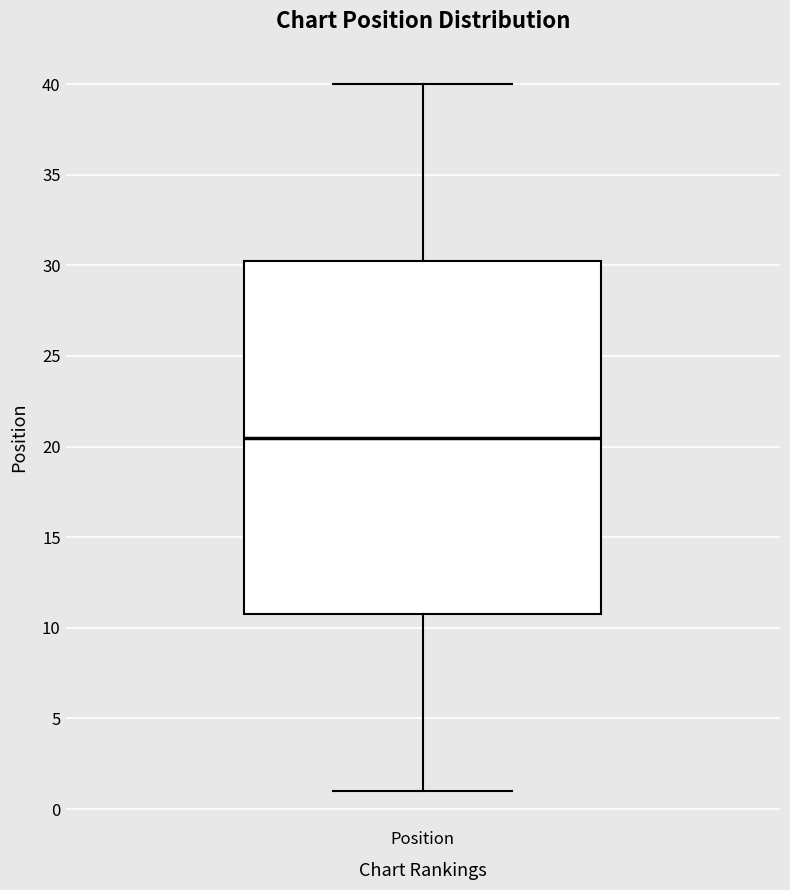

Where does the median line of the box for Position sit on the y-axis? The values are not printed on the chart, so give them approximately, as read against the axis.

20.5